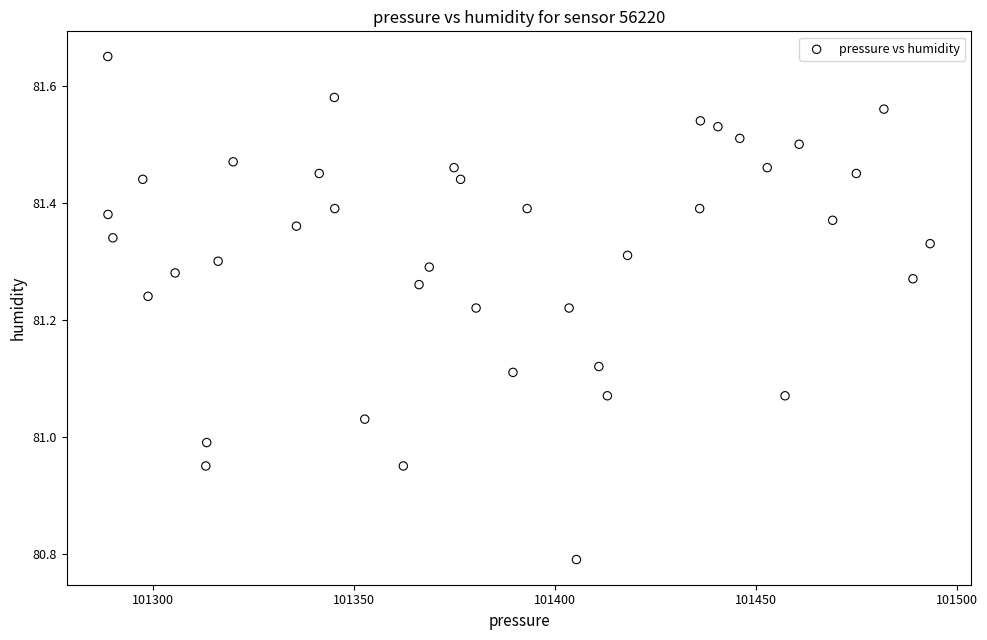

What is the range of Y values (max minus min)?

0.9